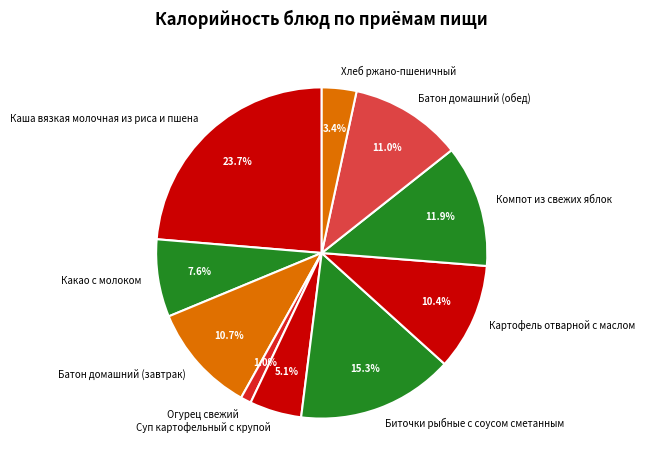

To the nearest percent, what is the difference between the largest and smallest slice percentages?

23%